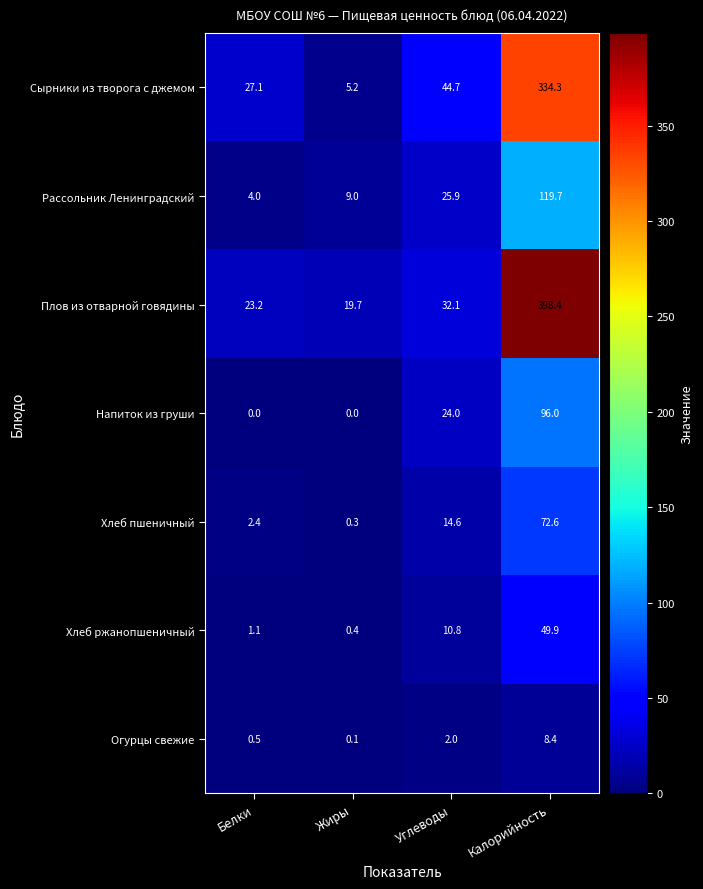

How many data points does each series have?

4